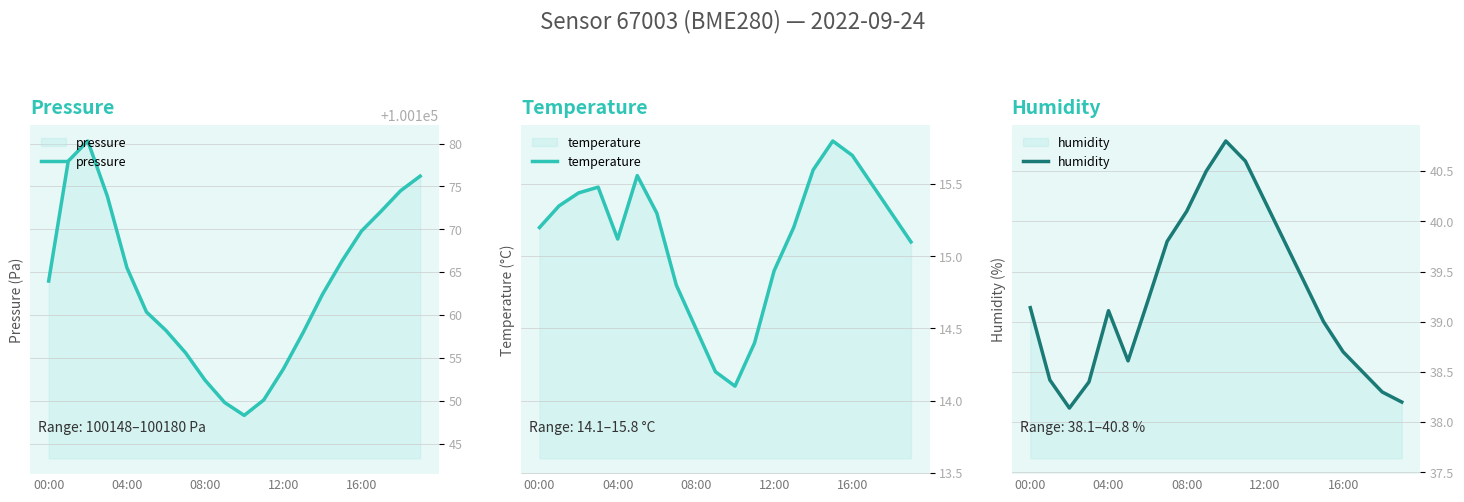

Is the value of pressure at 19 greater than the value of temperature at 6?

Yes